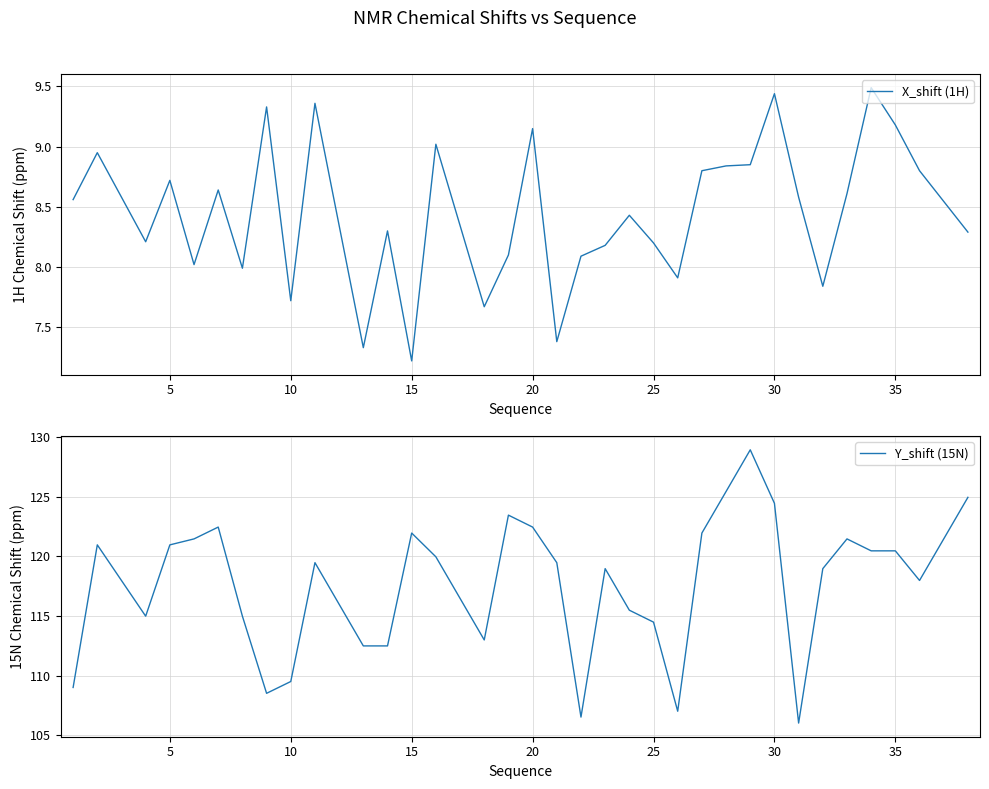

What is the difference between the second highest and minimum values in the X_shift (1H) series?

2.2